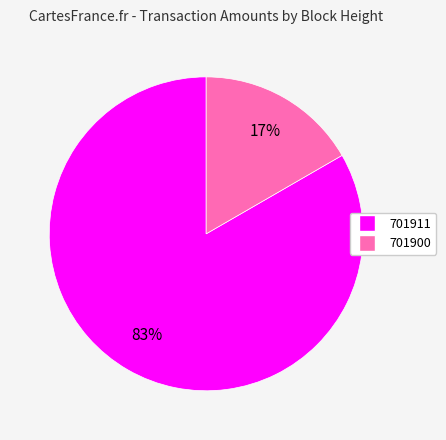

Which has a higher value, 701911 or 701900?

701911